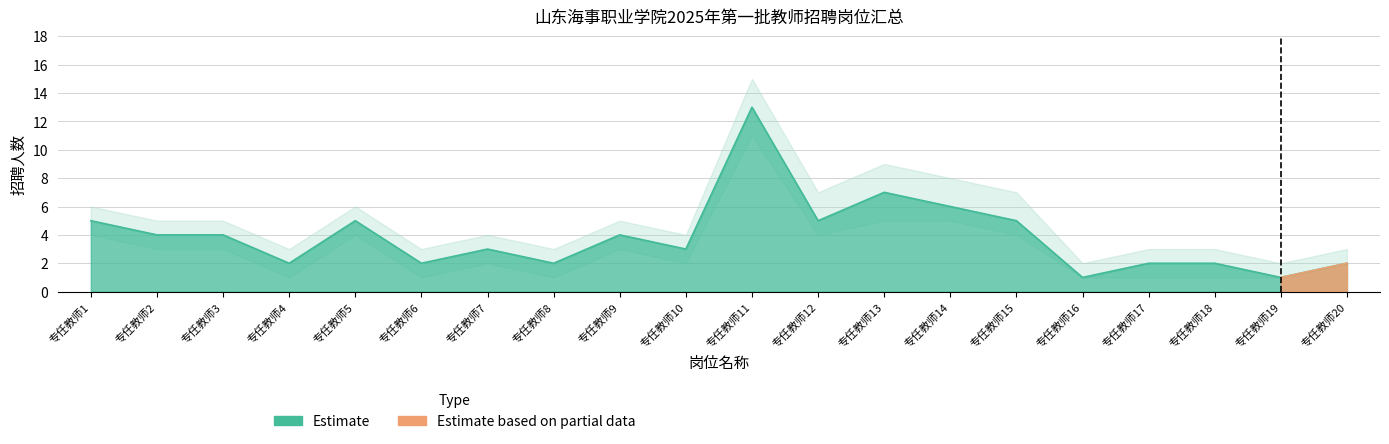

How many lines are shown in the chart?

3